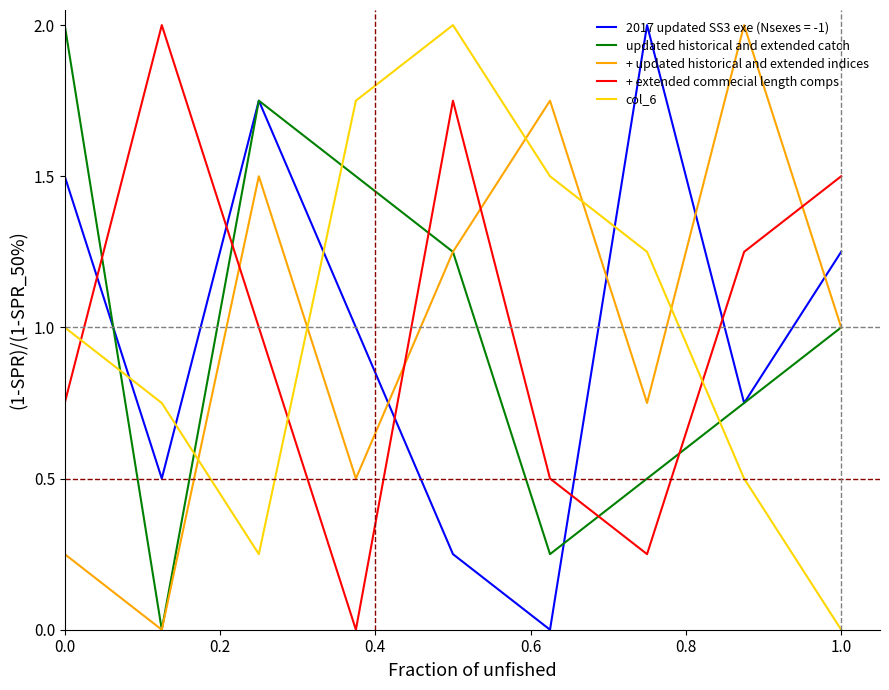

What is the maximum value shown in the chart?

2.0